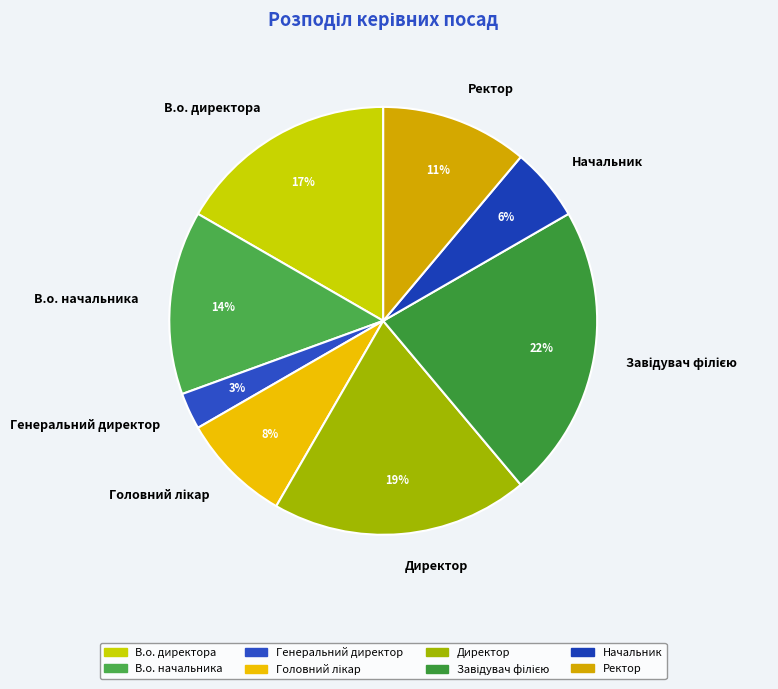

How many segments does this pie chart have?

8